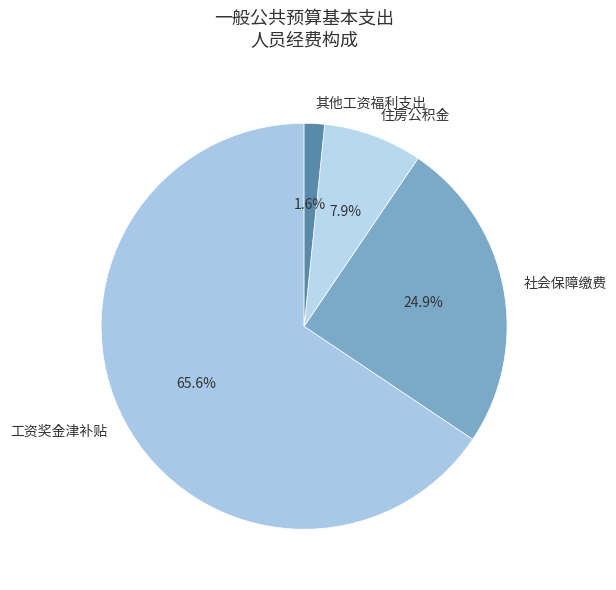

Is 住房公积金 the majority of the pie?

No